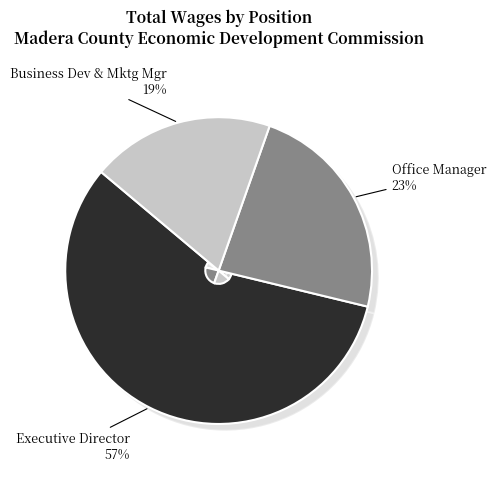

To the nearest percent, what is the difference between the largest and smallest slice percentages?

38%